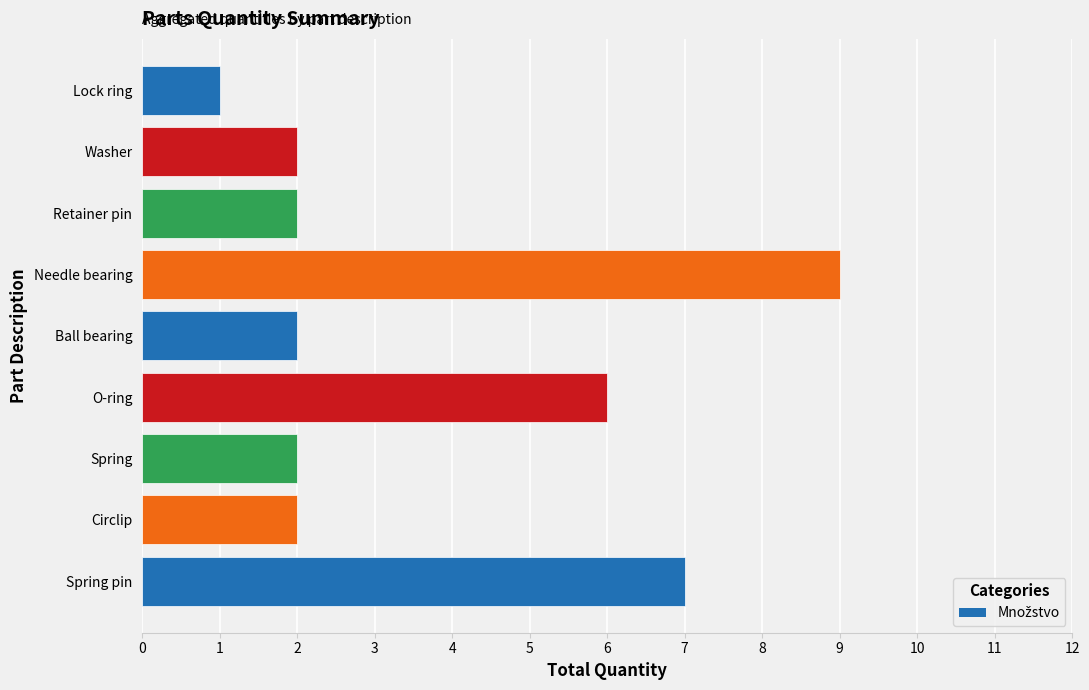

At which category does the chart reach its minimum across all series?

Lock ring